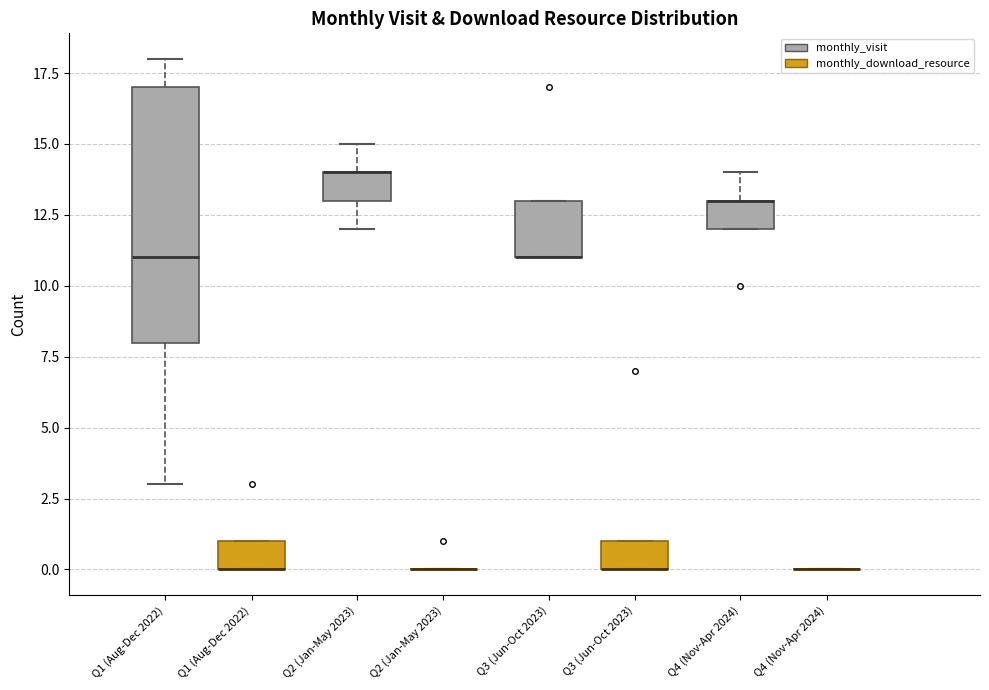

Comparing the boxes themselves (not the whiskers), which one is the tallest?

Q1 (Aug-Dec 2022) (monthly_visit)